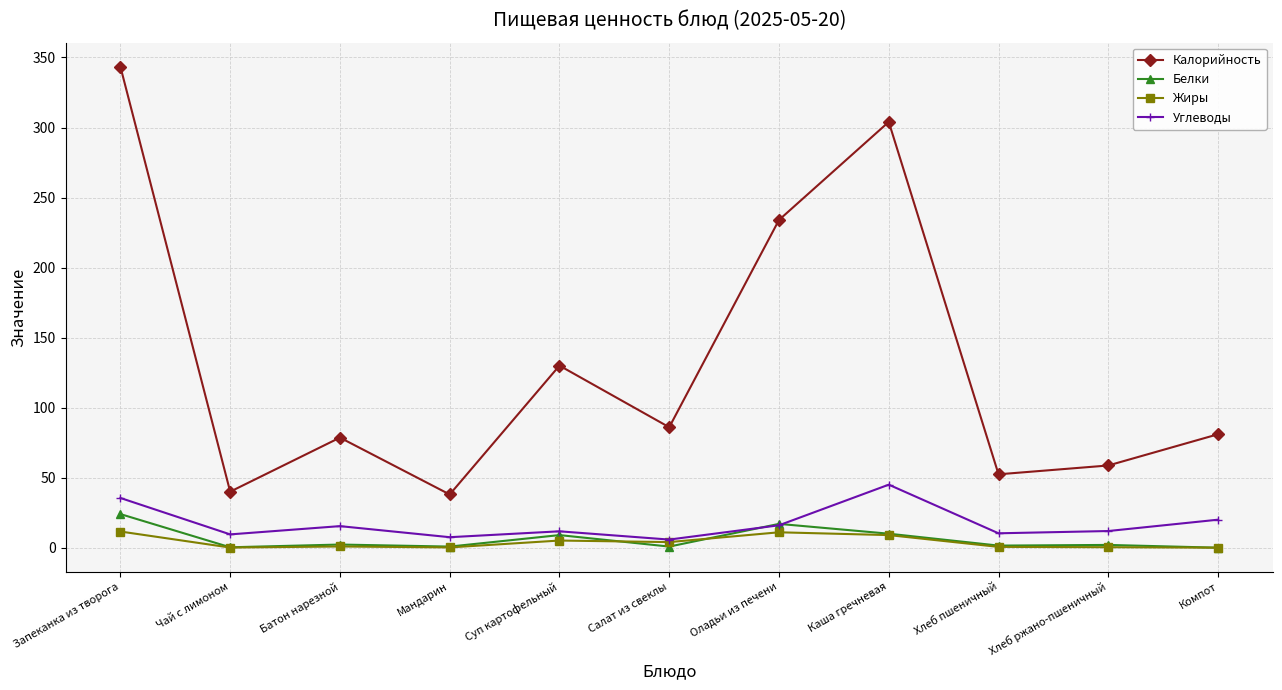

What is the label of the 3rd point from the left?

Батон нарезной